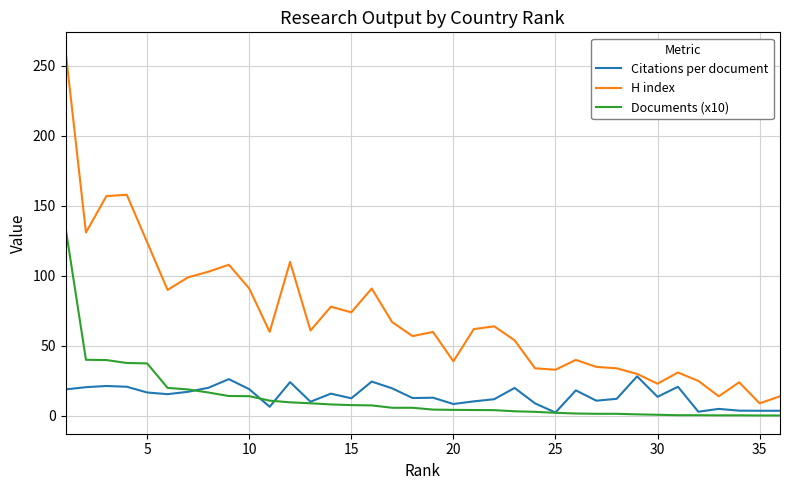

Which series has the largest total across all categories?

H index